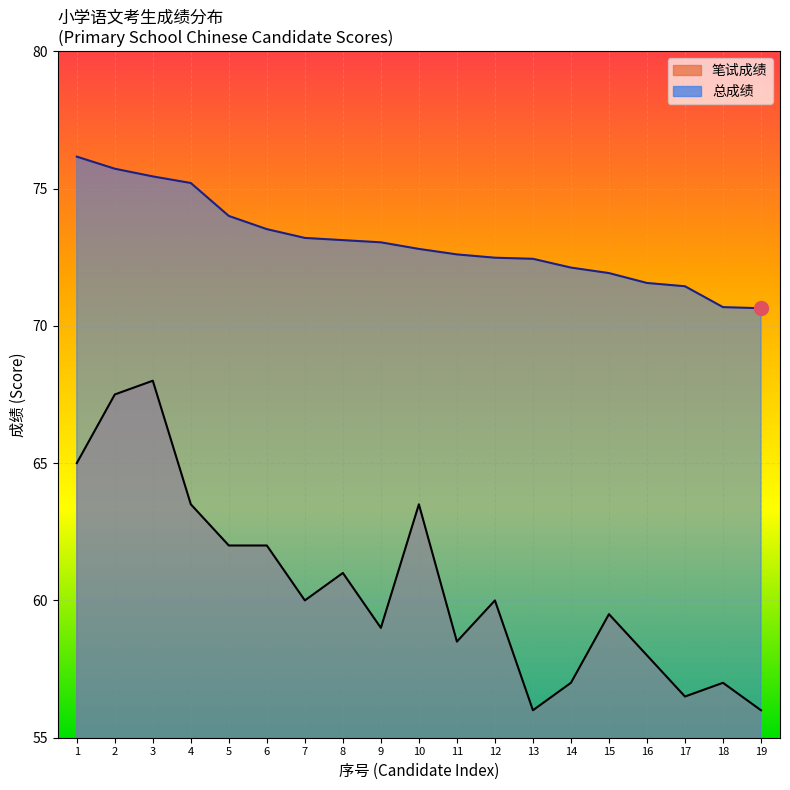

Where is the first local minimum for 笔试成绩?

7